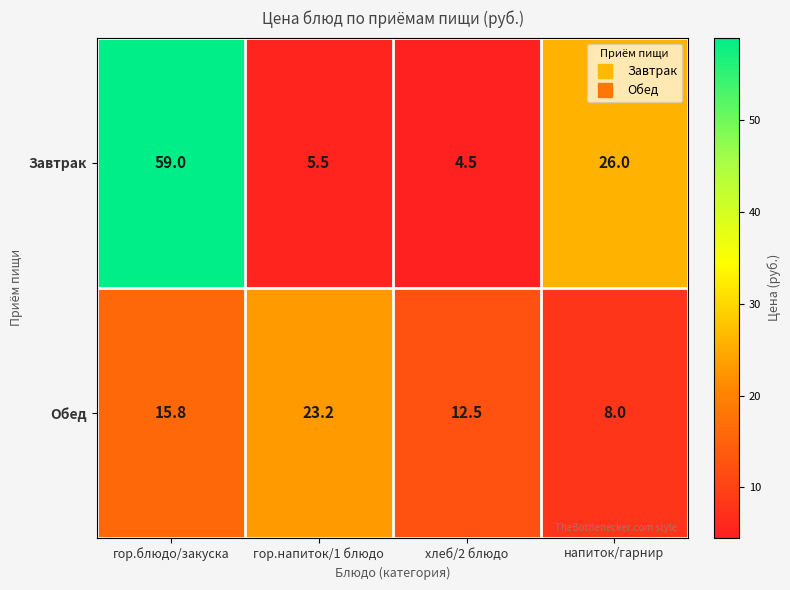

Is the value of Завтрак at гор.напиток/1 блюдо greater than the value of Обед at напиток/гарнир?

No